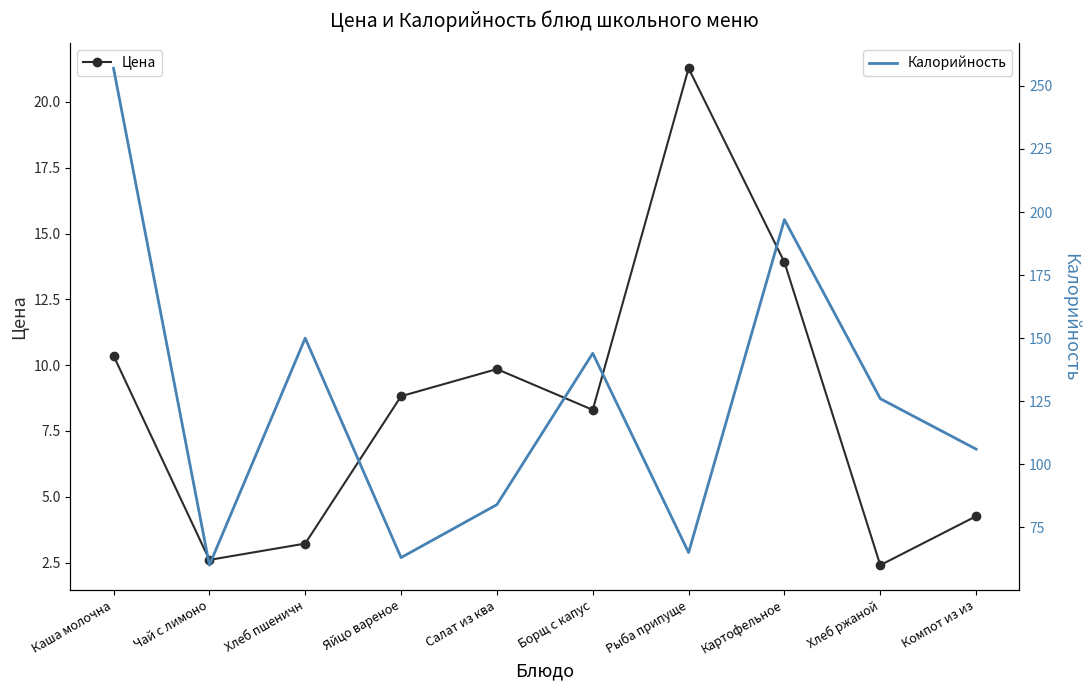

True or false: Калорийность and Цена intersect in this chart.

False